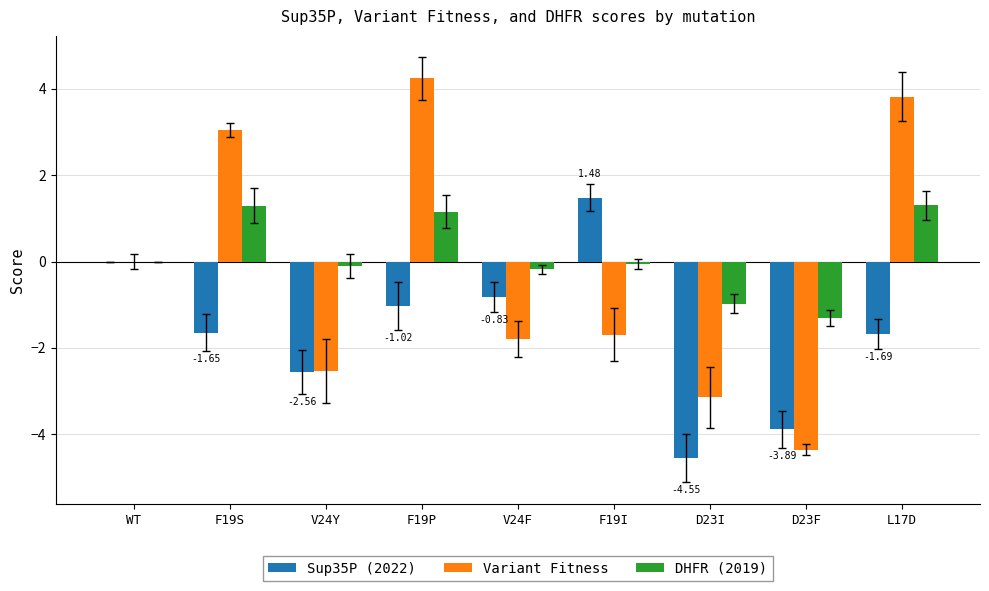

The Sup35P (2022) series shows -0.8 at V24F. True or false?

True